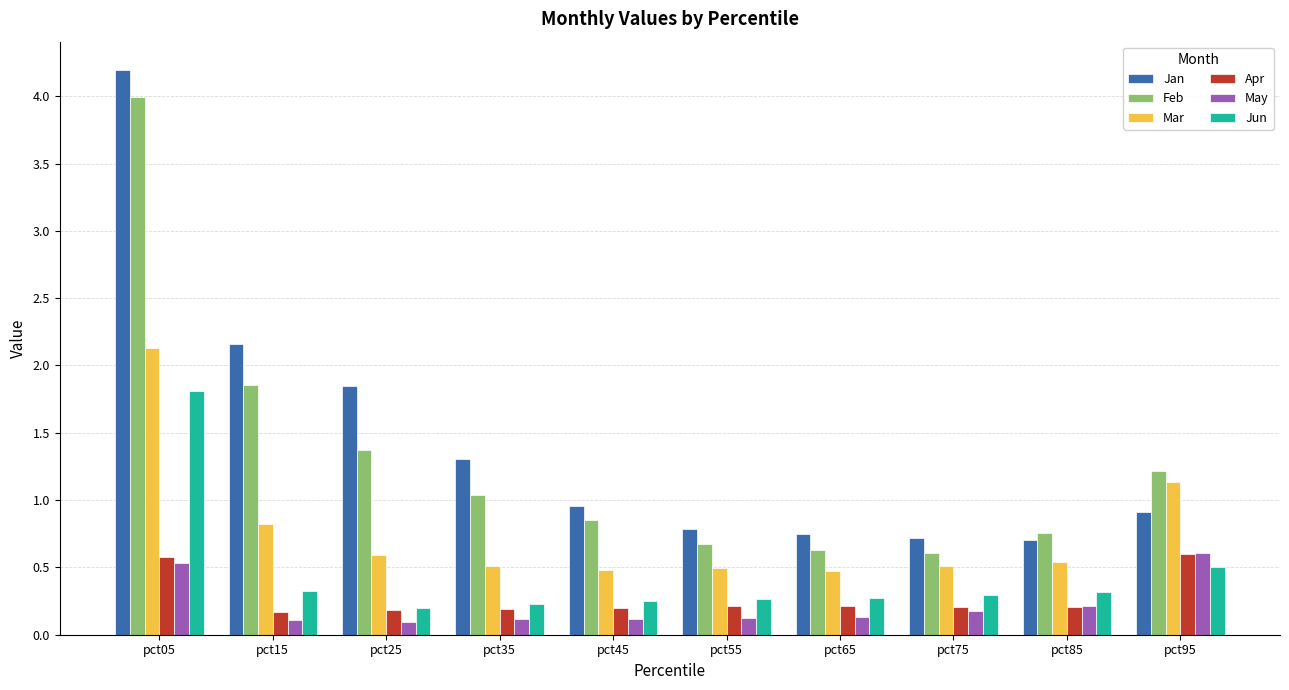

What is the approximate value of Feb at pct75?

0.6